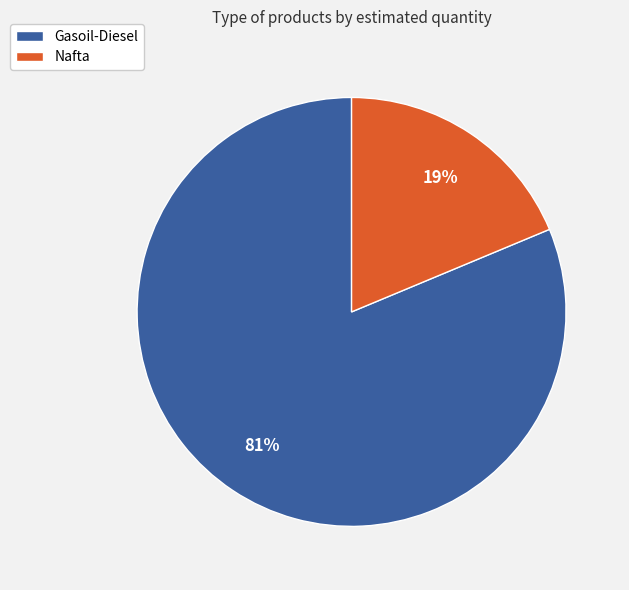

Which category has the biggest portion of the pie?

Gasoil-Diesel